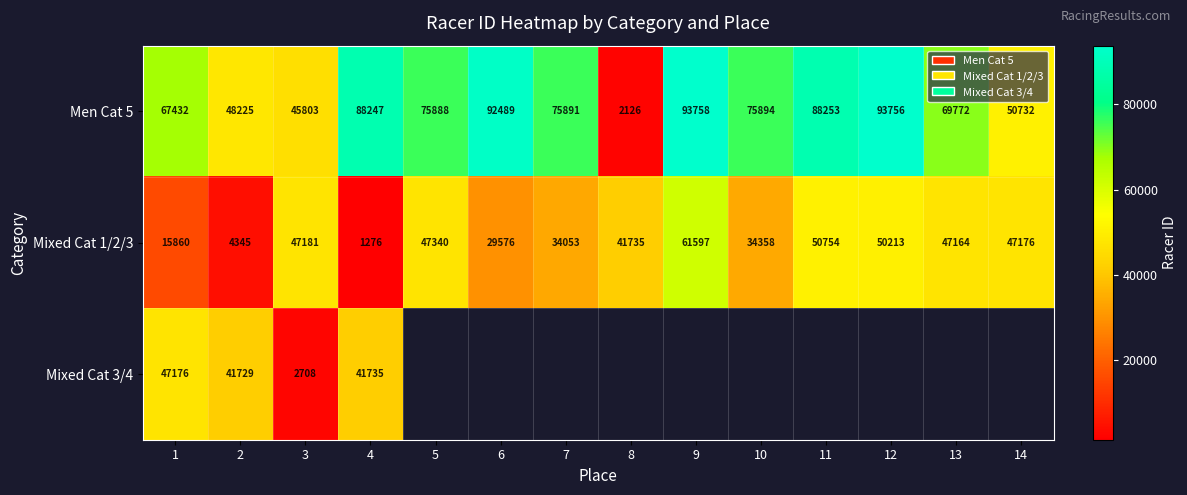

What is the spread (max minus min) of values at 6?

62913.0